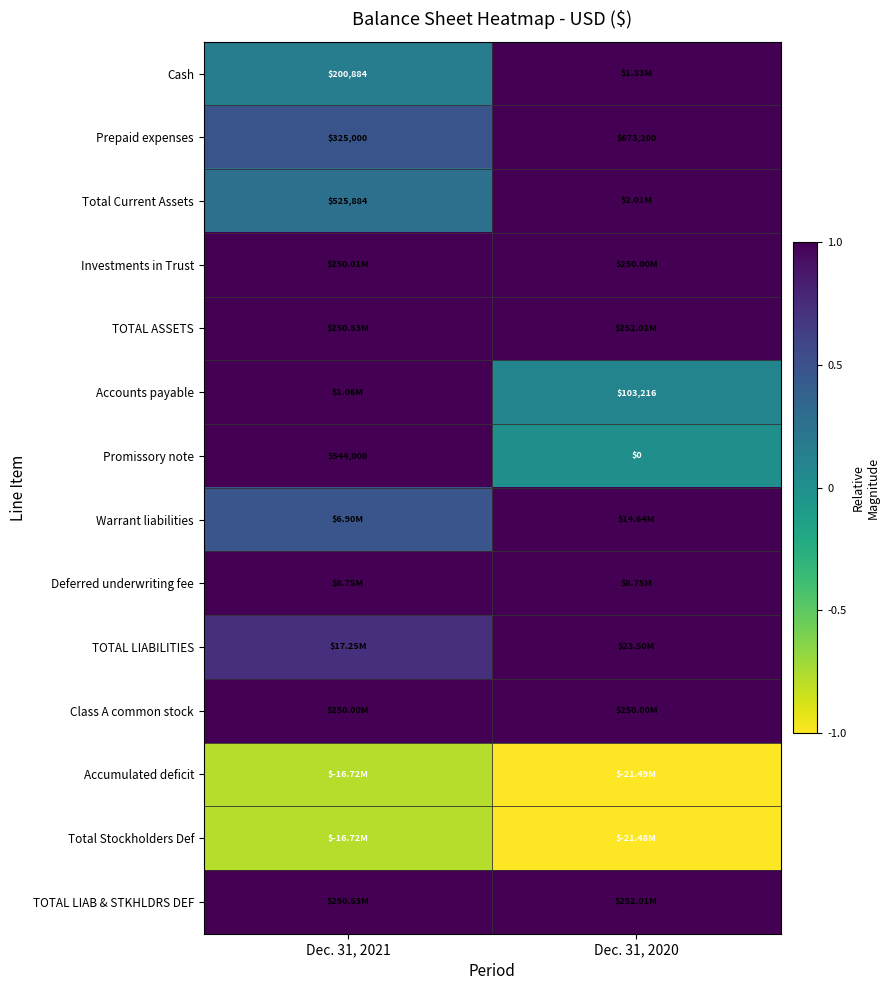

Rank the categories by TOTAL LIAB & STKHLDRS DEF value from lowest to highest.

Dec. 31, 2021, Dec. 31, 2020